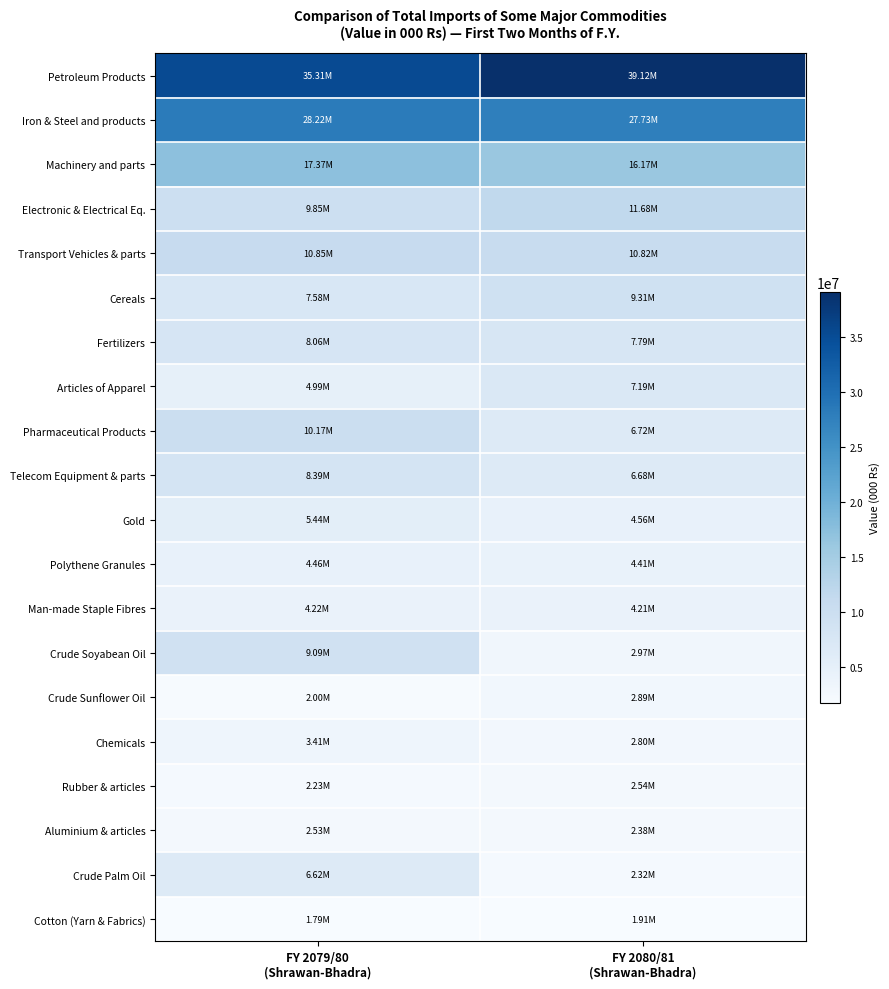

At which category does the chart reach its peak across all series?

FY 2080/81
(Shrawan-Bhadra)